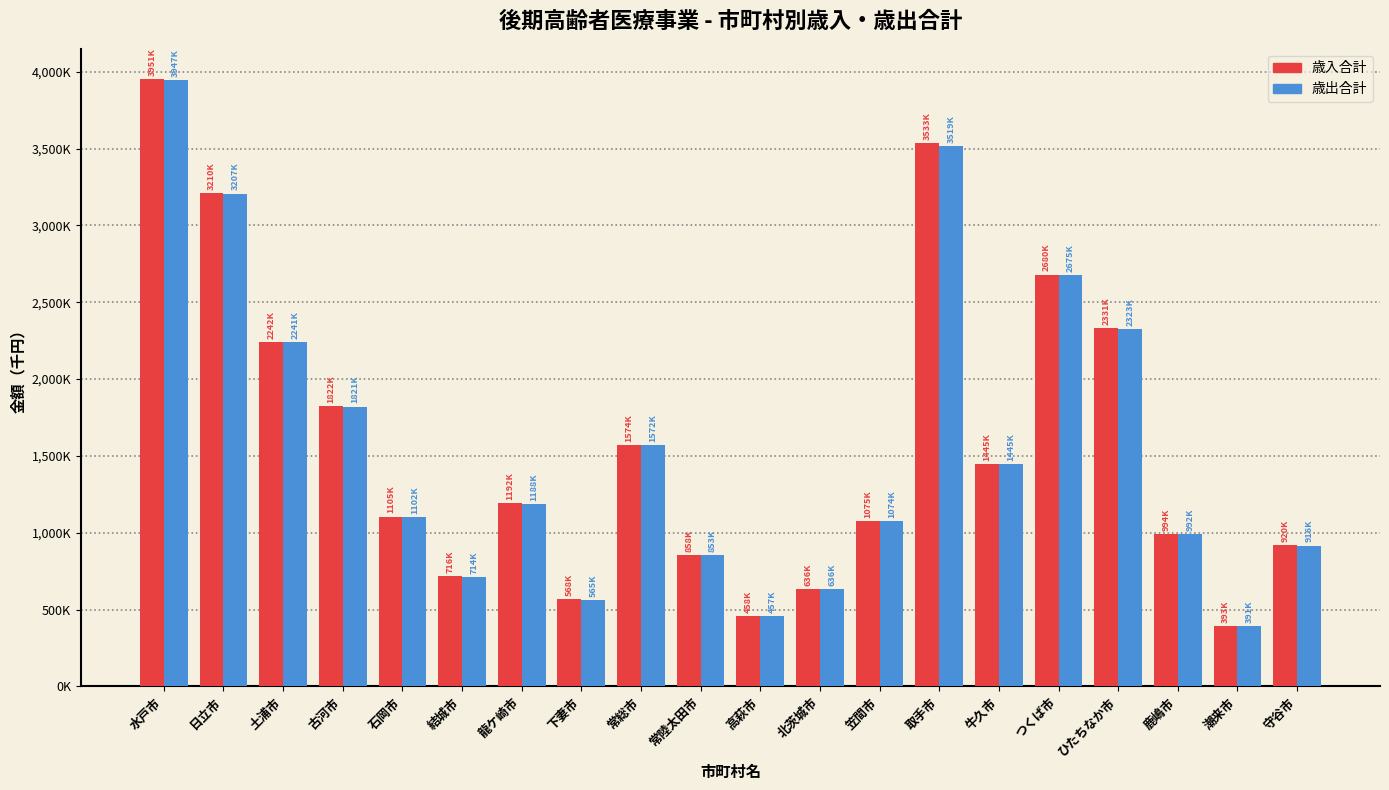

Which series has the largest total across all categories?

歳入合計